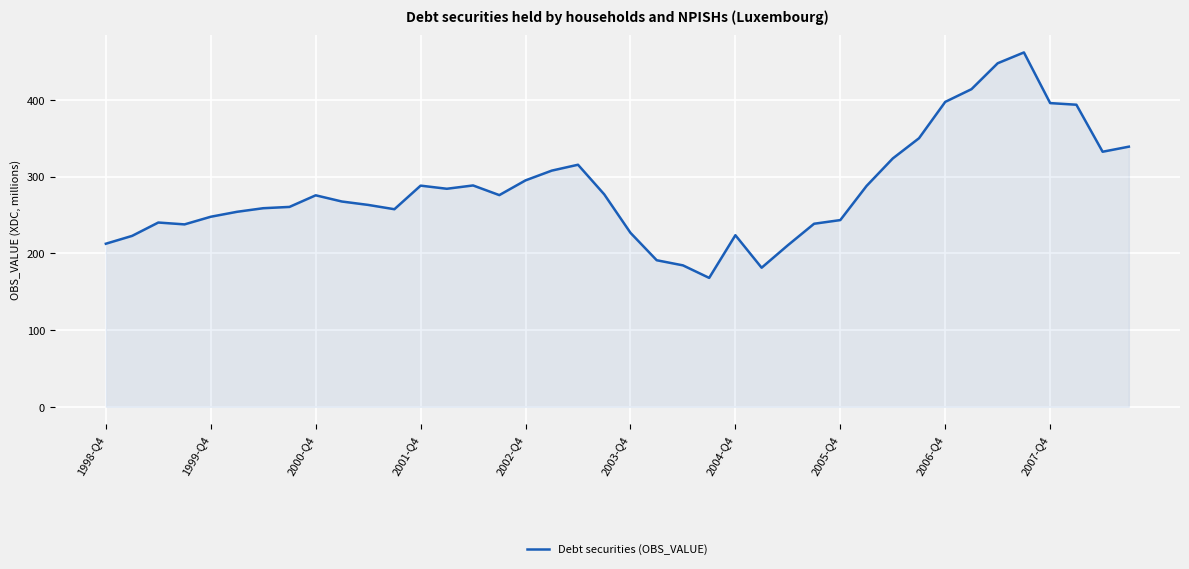

True or false: there are more than 1 points higher than both neighbors.

True